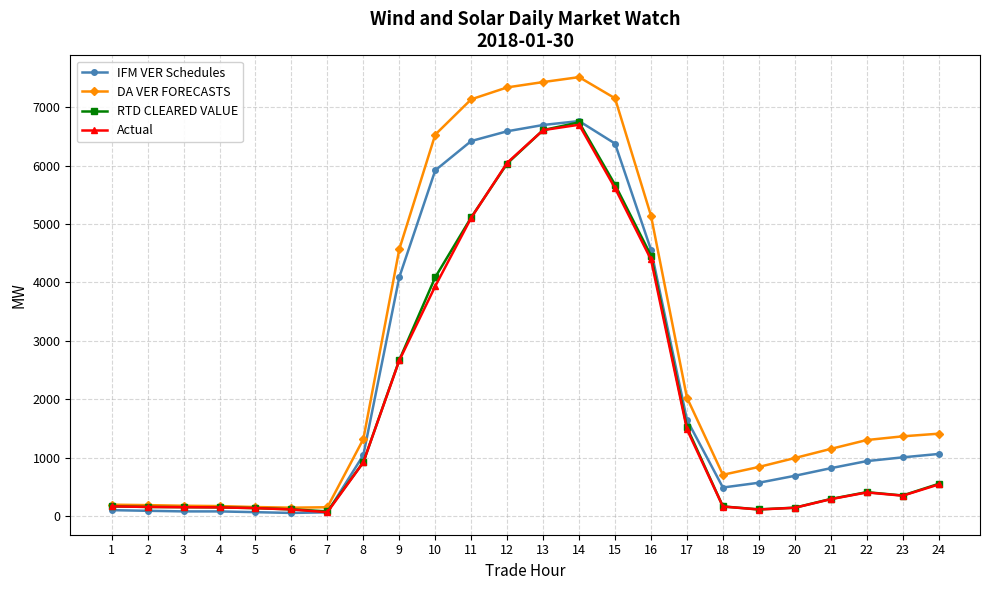

What is the sum of the RTD CLEARED VALUE values at 22 and 6?

538.0